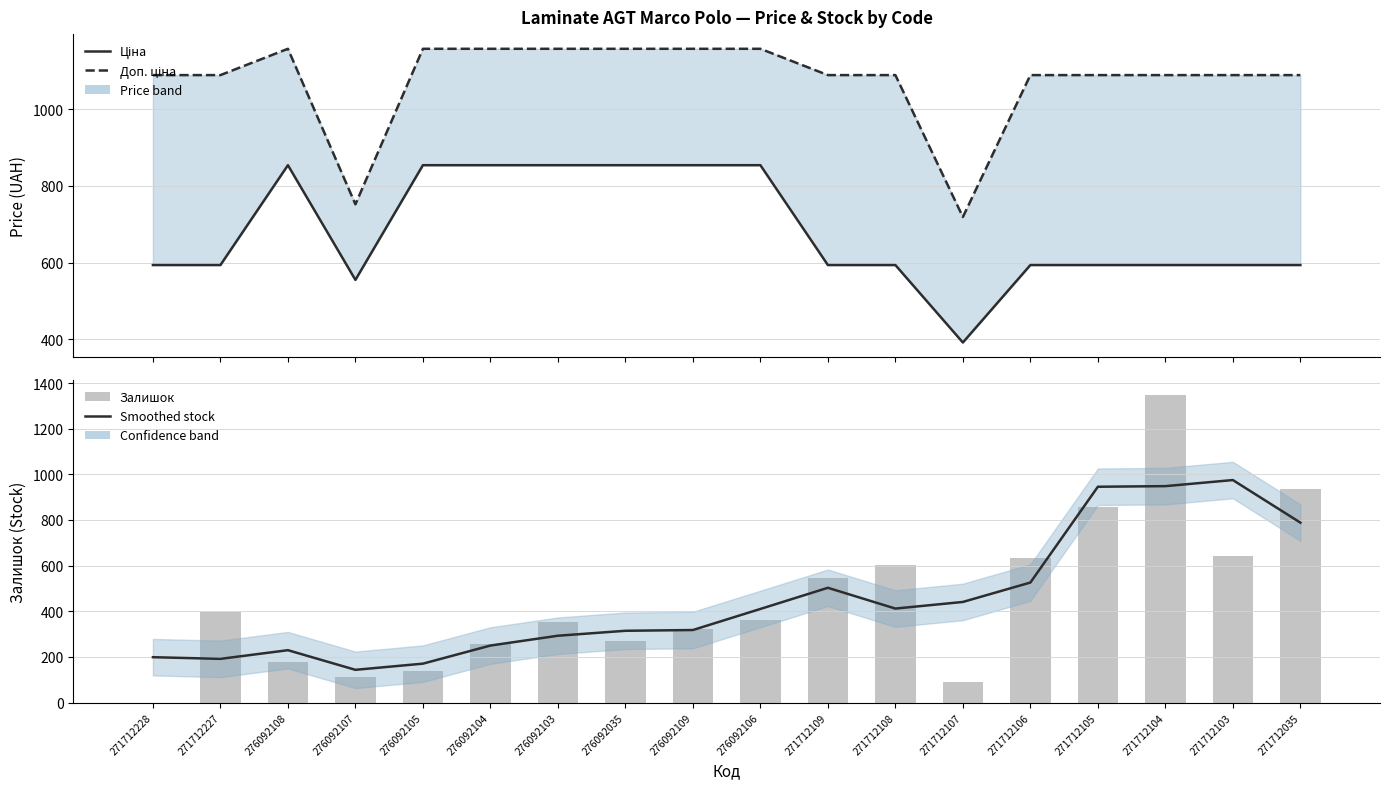

The value of Доп. ціна at 276092103 is 1157.3. True or false?

True